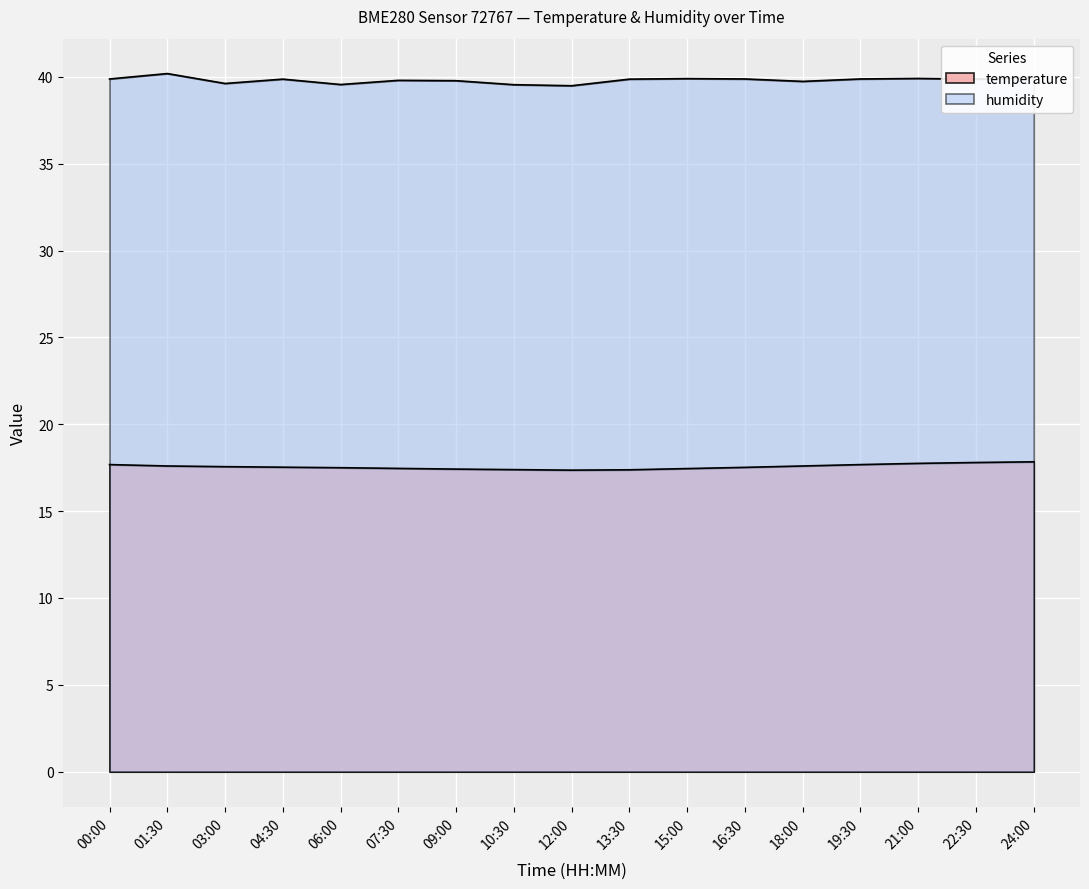

Read the temperature value at 13:30.

17.4